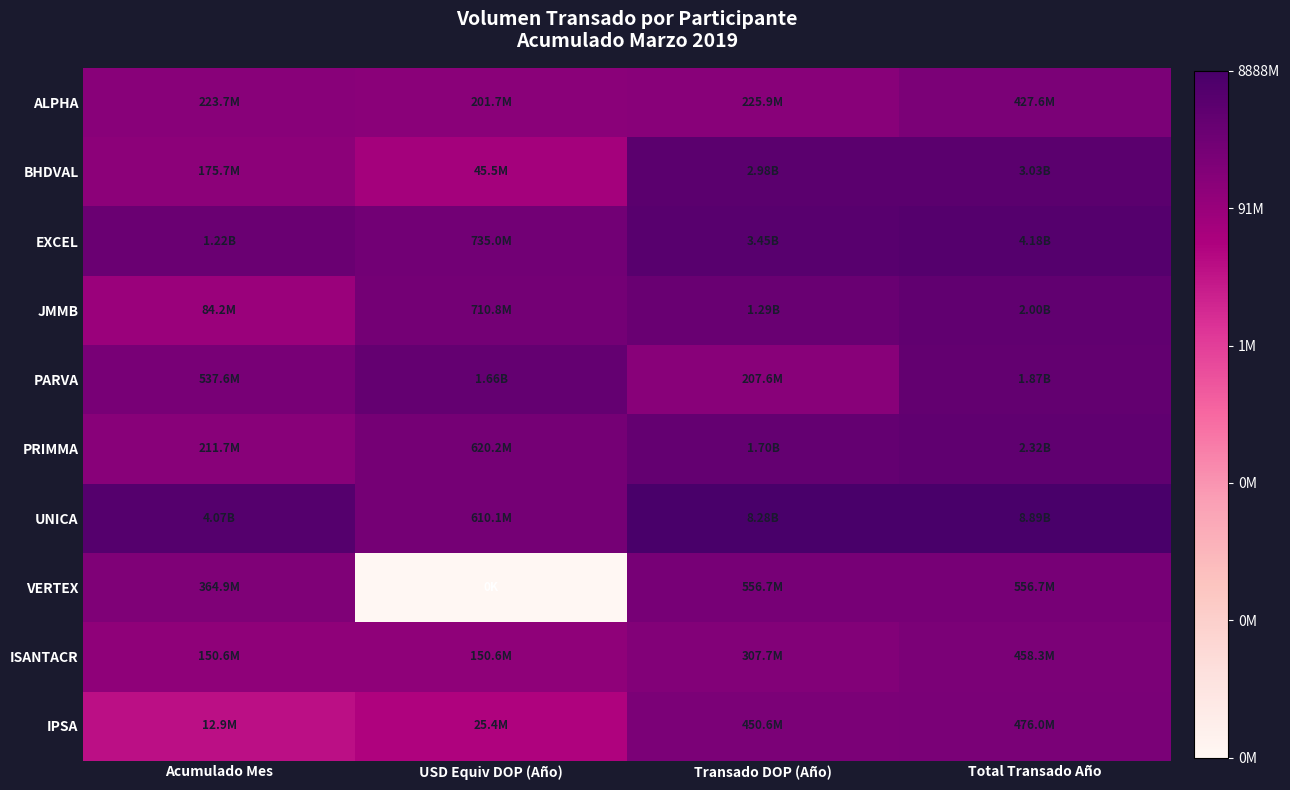

List the series in order of their peak value, highest first.

UNICA, EXCEL, BHDVAL, PRIMMA, JMMB, PARVA, VERTEX, IPSA, ISANTACR, ALPHA